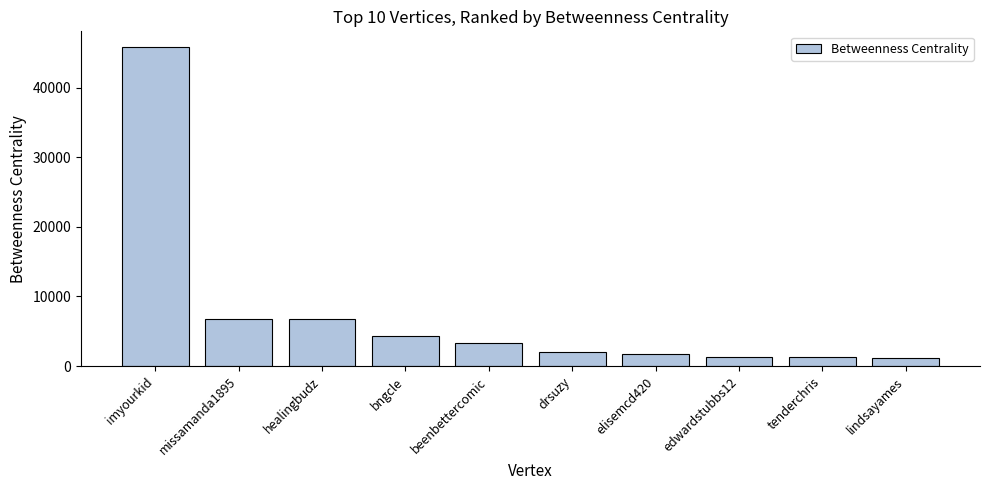

What is the smallest value displayed?

1128.8